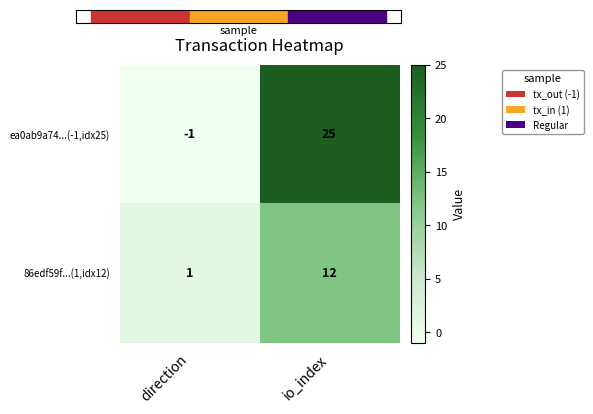

Which label corresponds to the largest value in the chart?

io_index